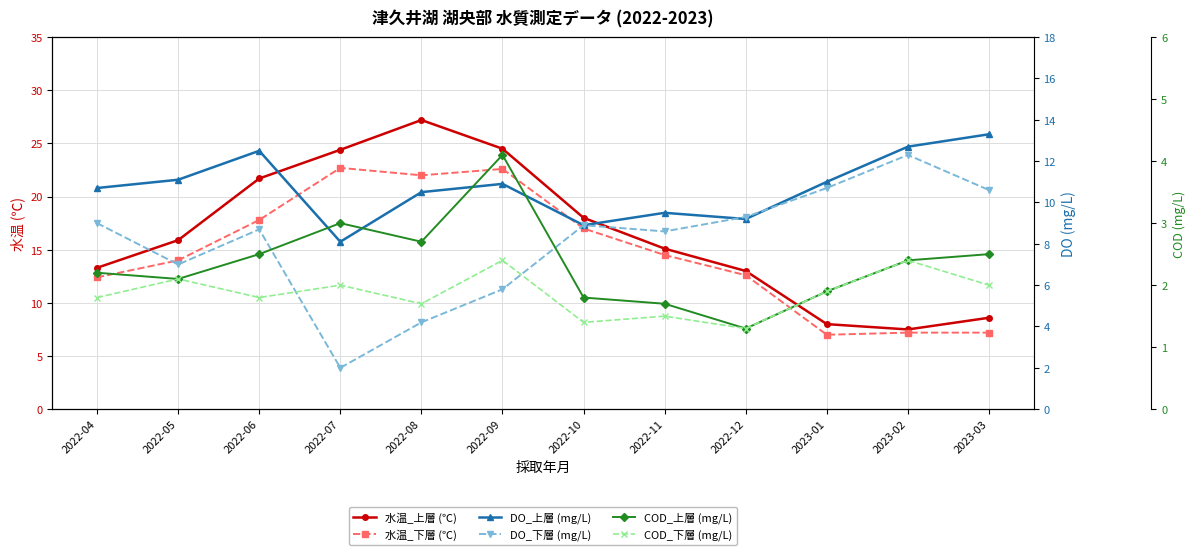

List the labels in order of COD_上層 (mg/L) value, smallest first.

2022-12, 2022-11, 2022-10, 2023-01, 2022-05, 2022-04, 2023-02, 2022-06, 2023-03, 2022-08, 2022-07, 2022-09